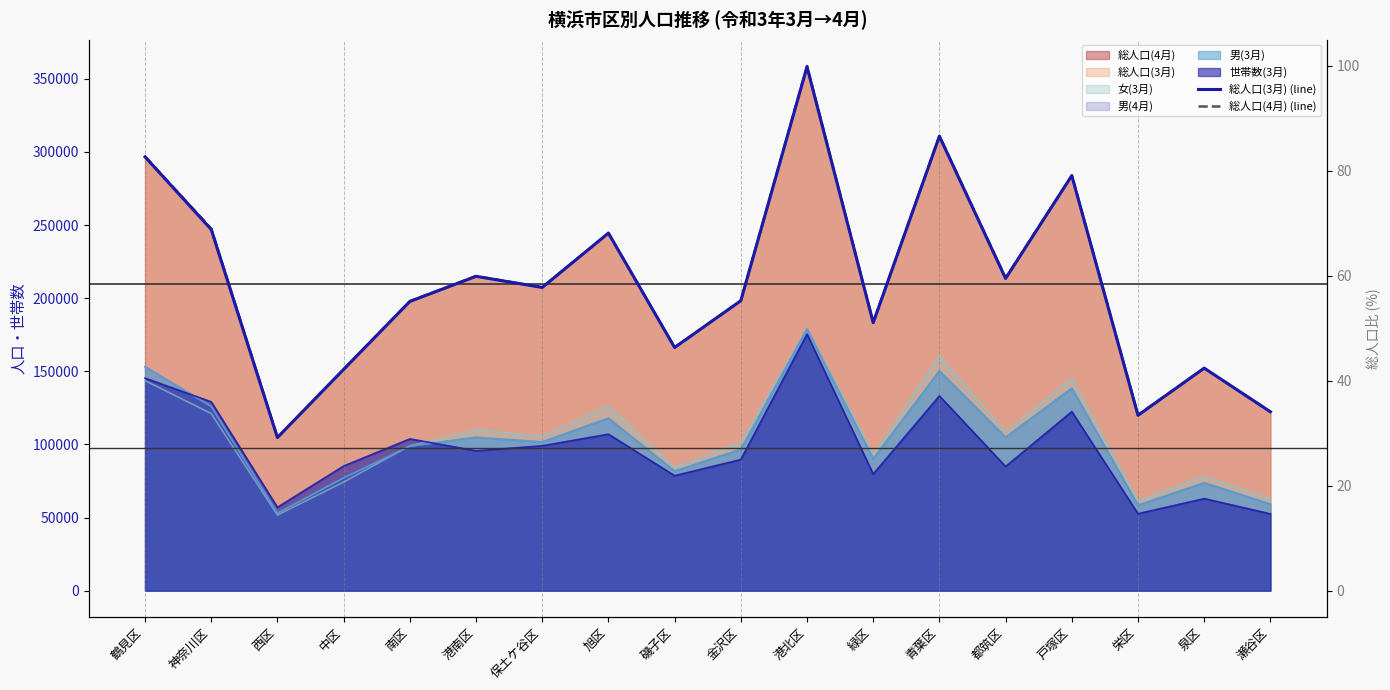

Which series changed the most between 保土ケ谷区 and 旭区?

総人口(3月) (line)